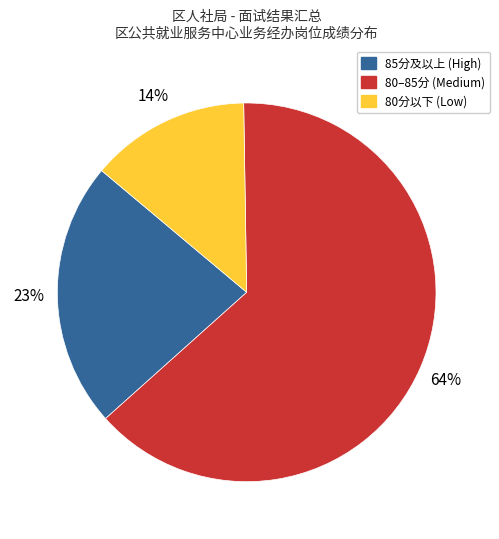

To the nearest percent, what is the average slice percentage?

33%